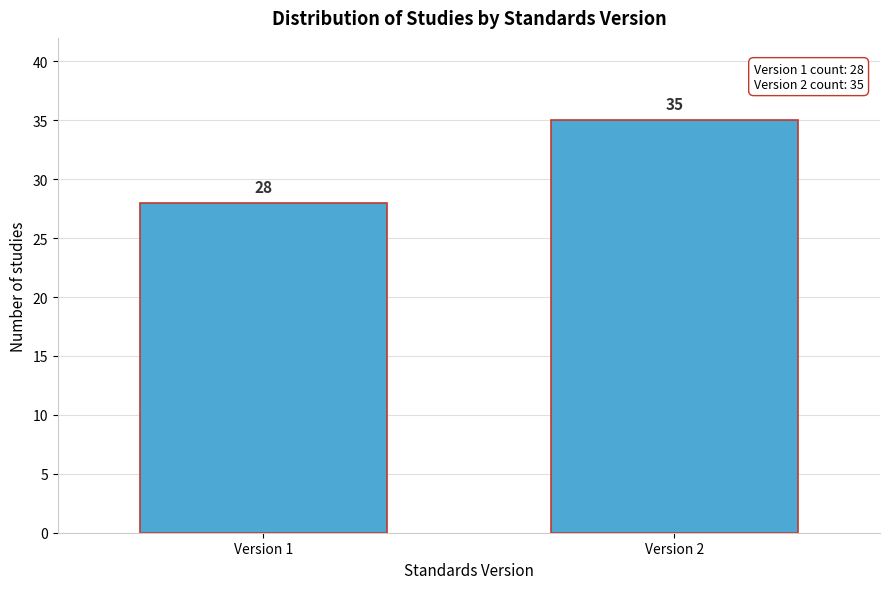

Reading left to right, extract all data points from this chart.

Version 1=28	Version 2=35